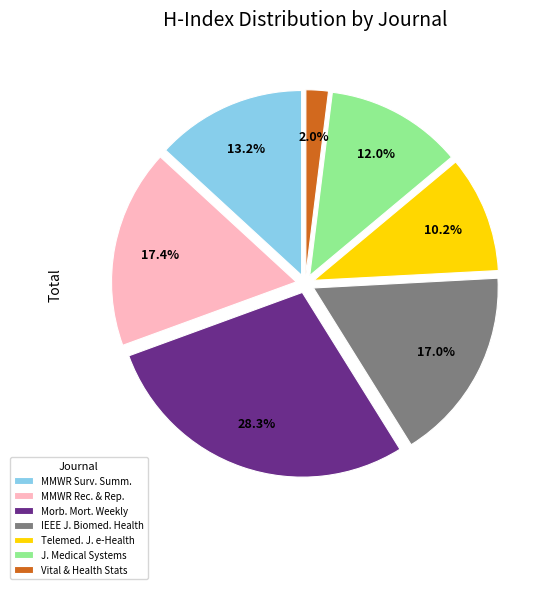

Which has a higher value, J. Medical Systems or Telemed. J. e-Health?

J. Medical Systems